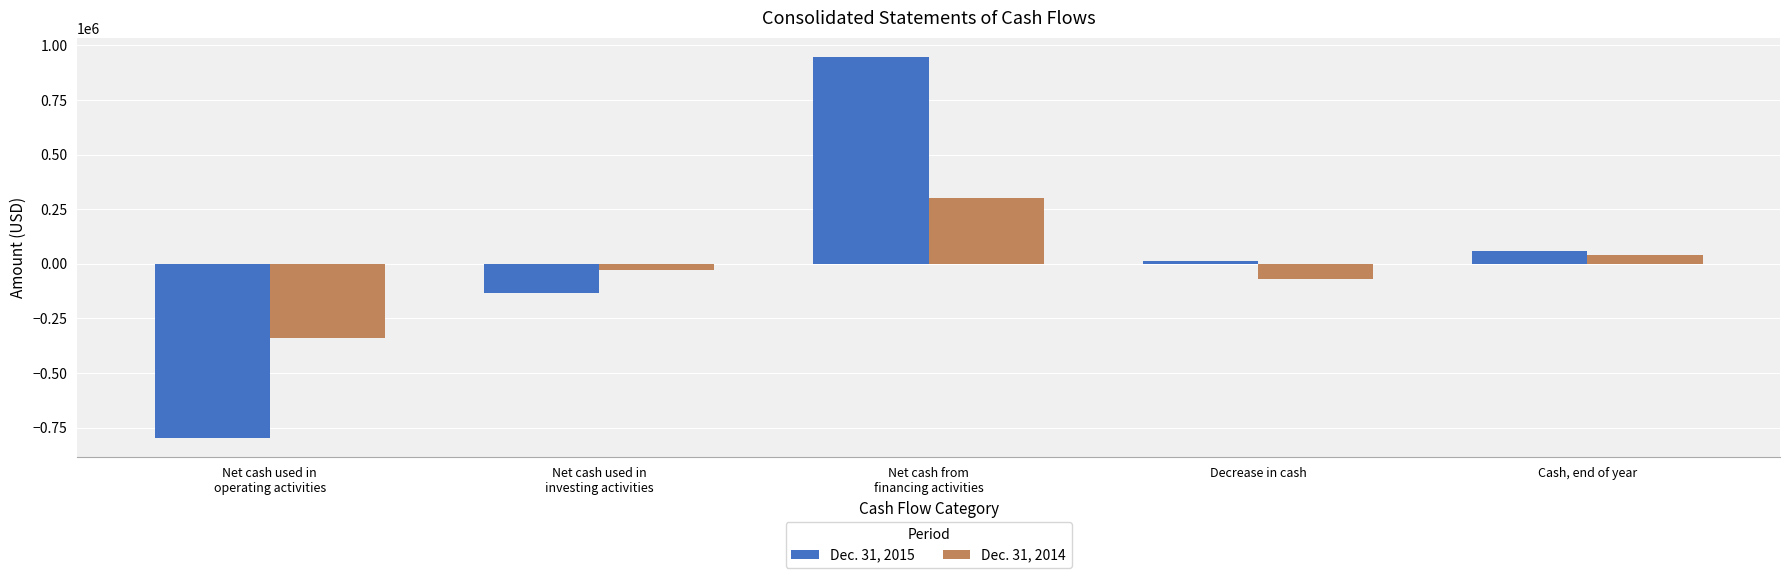

Is it true that Dec. 31, 2014 equals 145942 at Net cash from
financing activities?

False